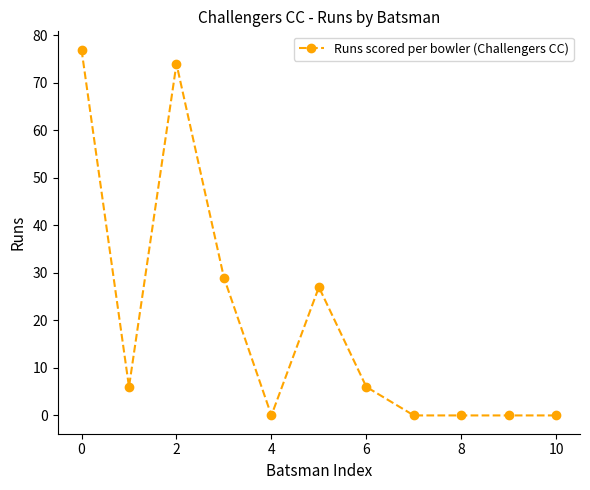

What is the sum of all values?

219